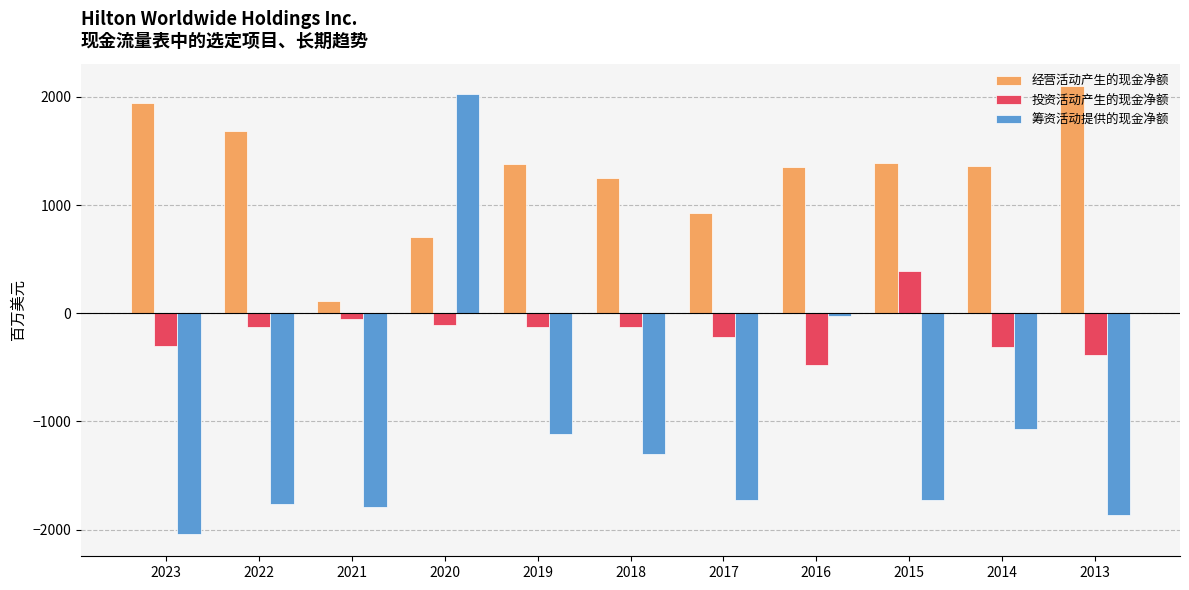

True or false: 筹资活动提供的现金净额 has a value of 2032 at 2020.

True